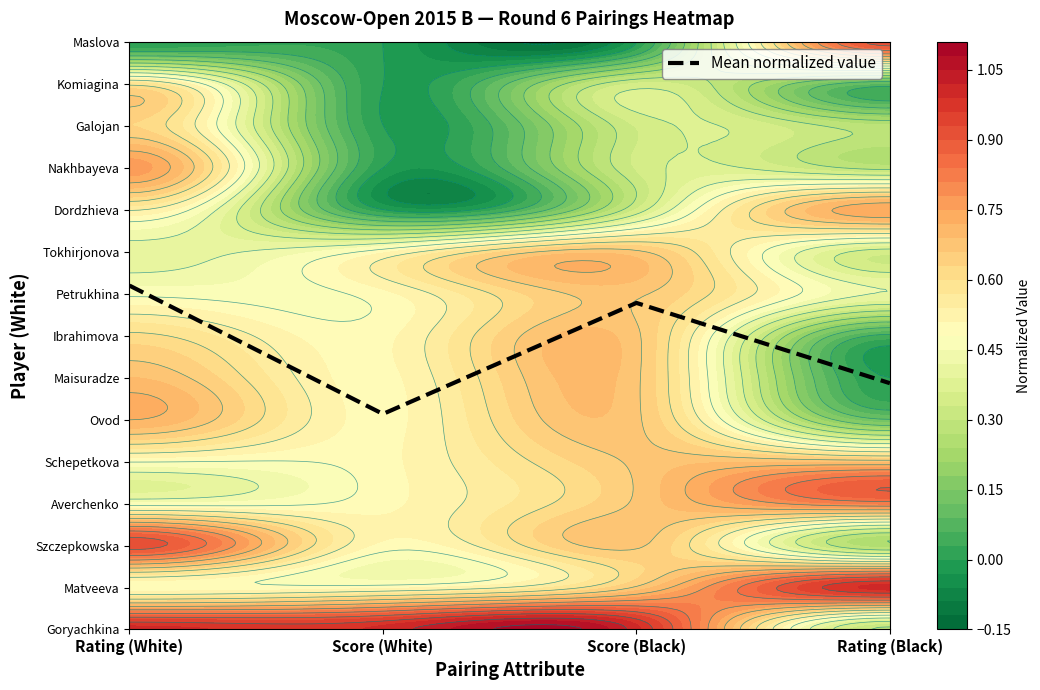

Rank the categories by value from highest to lowest.

Rating (White), Score (Black), Rating (Black), Score (White)